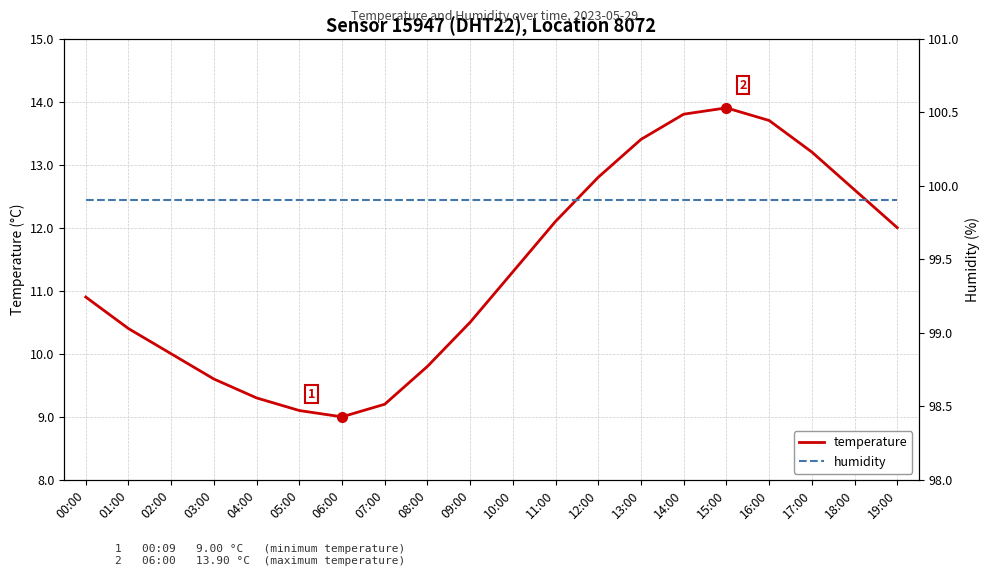

True or false: humidity and temperature intersect in this chart.

False